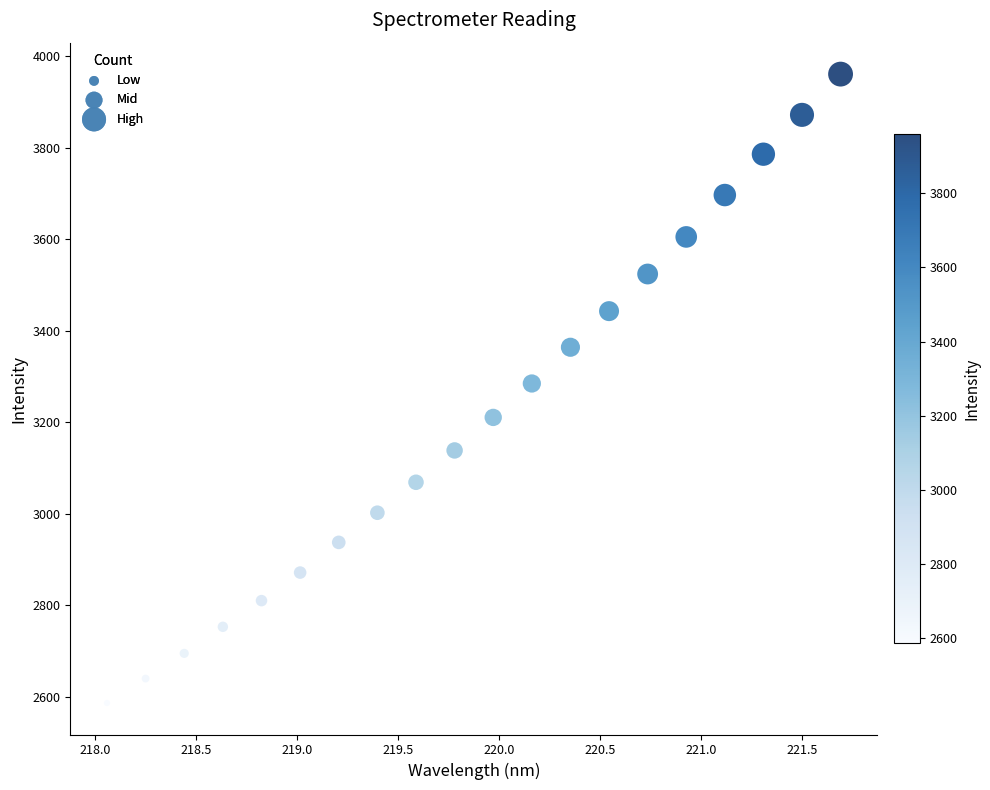

What is the range of Y values (max minus min)?

1373.7